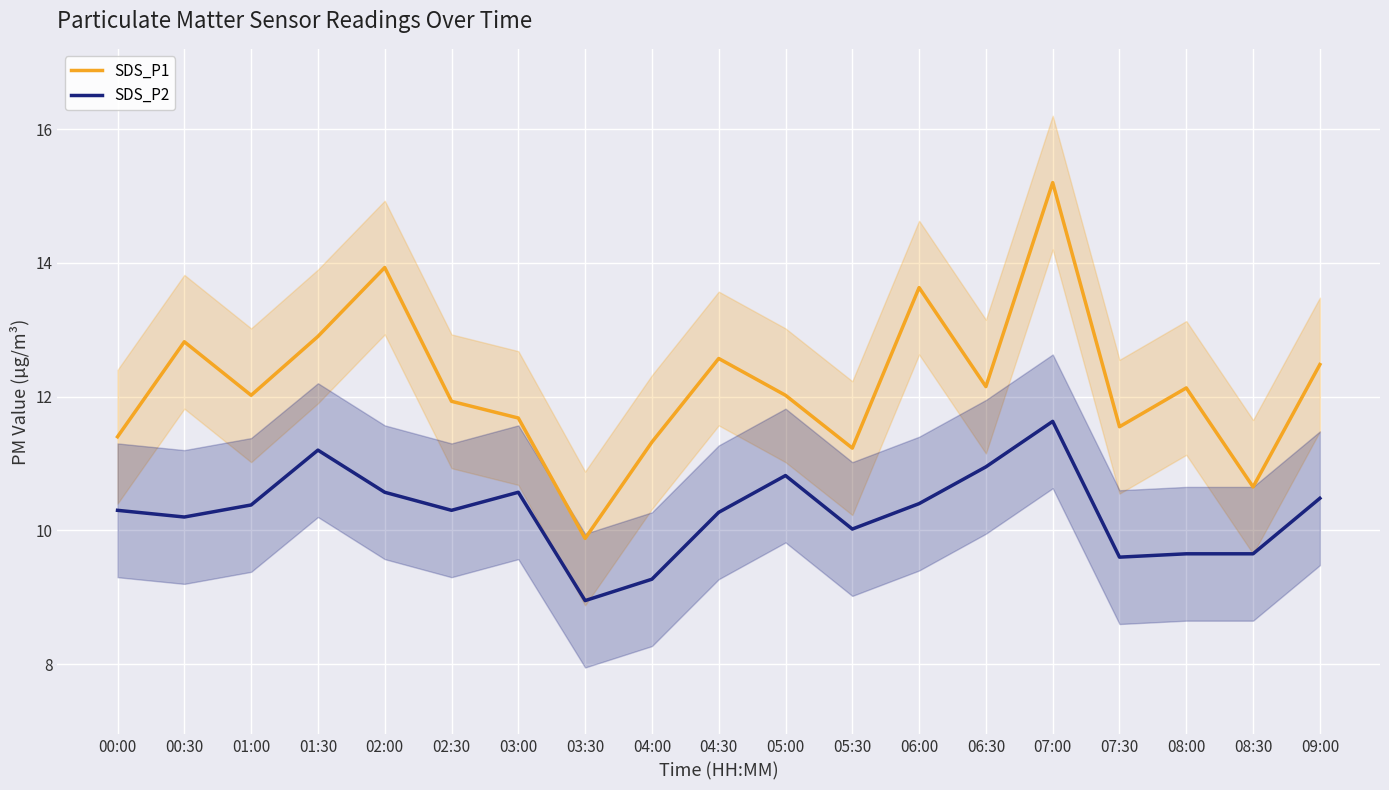

Which series changed the most between 05:00 and 08:00?

SDS_P2